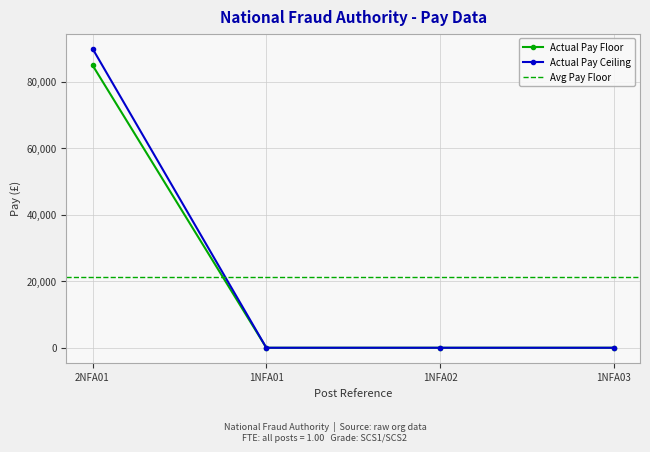

Which series changed the most between 1NFA01 and 1NFA03?

Actual Pay Floor